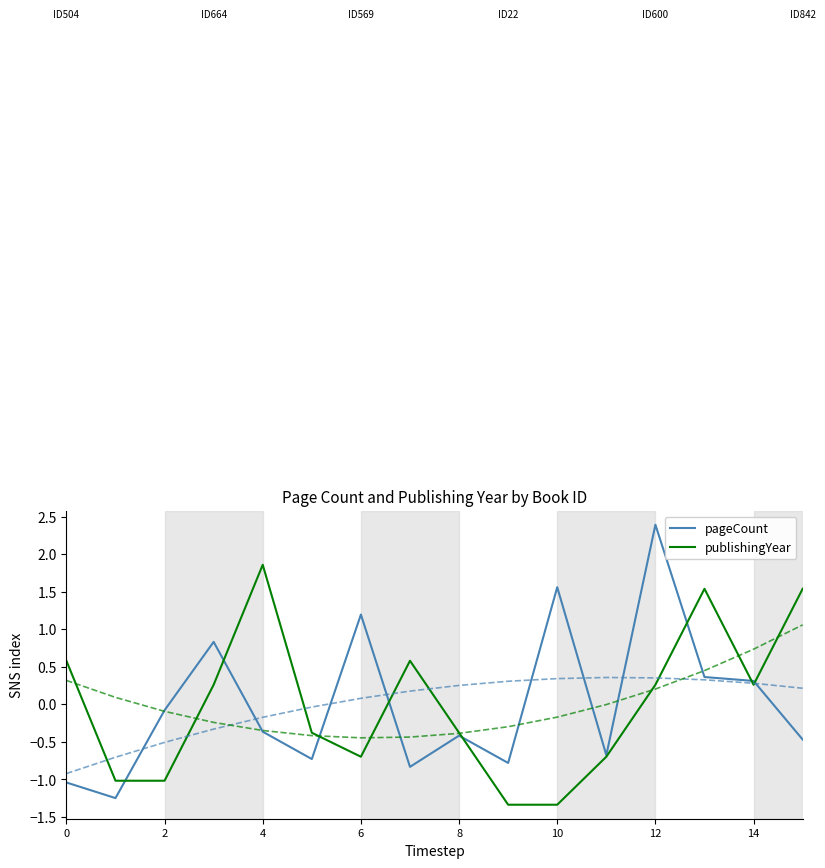

Does the chart display data point markers on the line(s)?

No